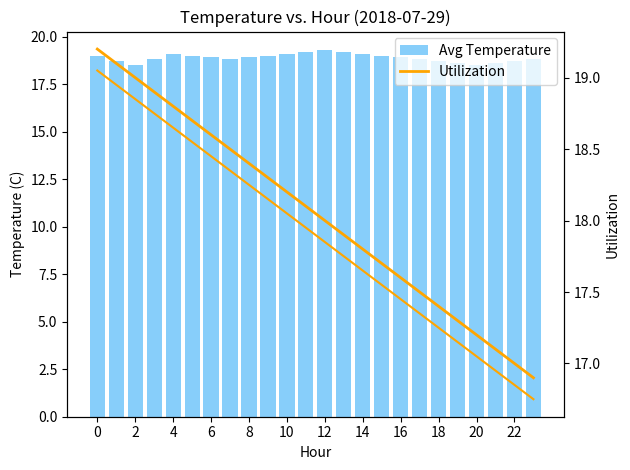

Which series has the largest total across all categories?

Avg Temperature